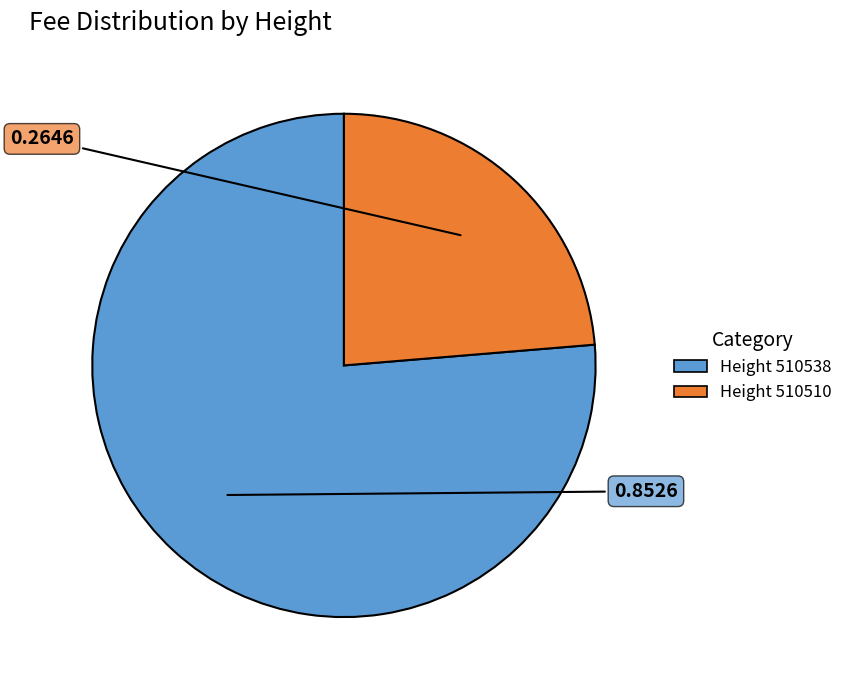

Does any single category account for the majority?

Yes